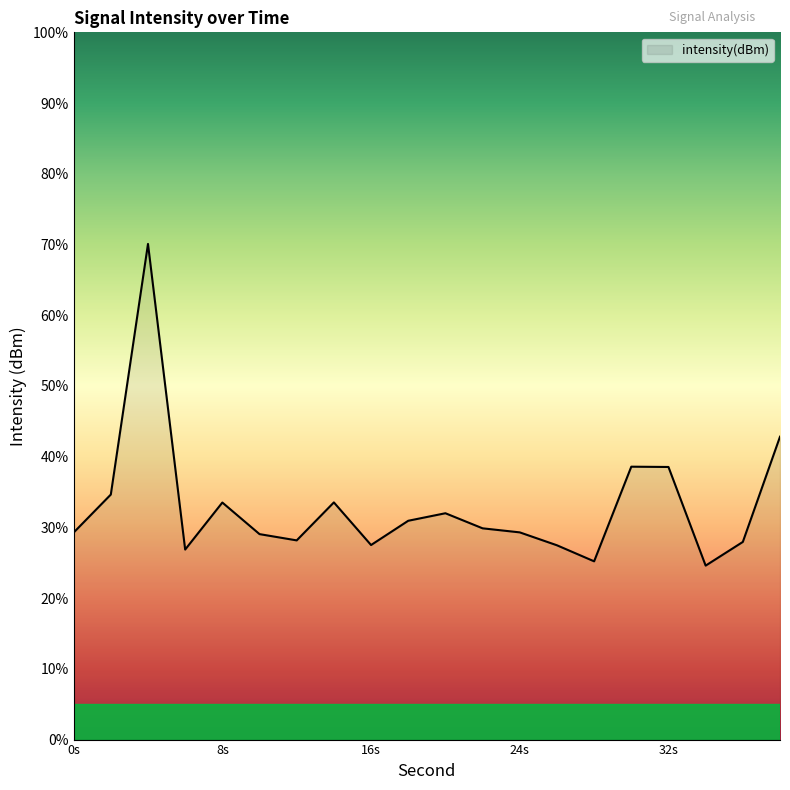

What is the greatest value displayed?

70.1